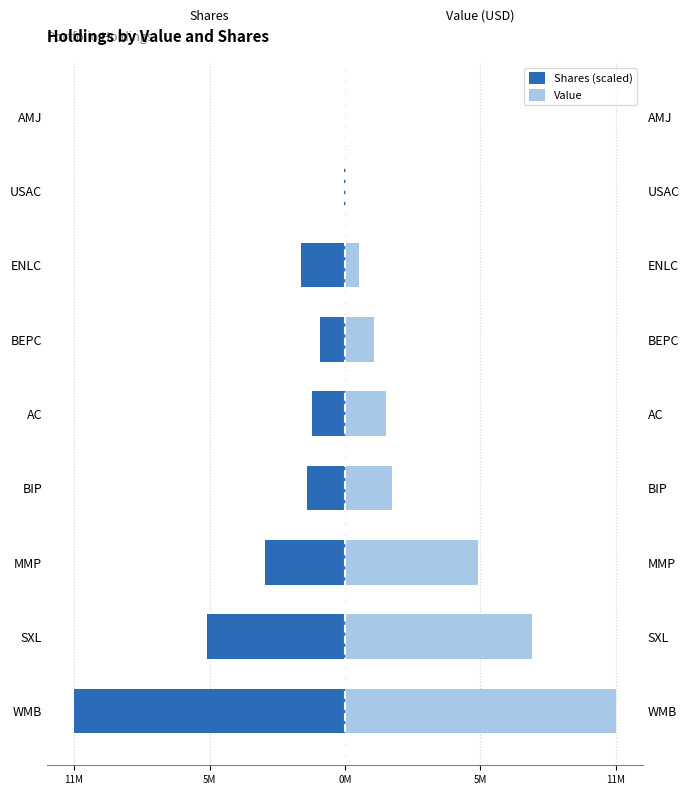

Reading right to left, extract all data points from this chart.

Shares (scaled): -9877.1	-50273.0	-1898380.1	-1089688.3	-1431464.9	-1611514.5	-3439266.1	-5897635.3	-11619000.0
Value: 7000.0	31000.0	589000.0	1244000.0	1753000.0	2021000.0	5707000.0	8028000.0	11619000.0